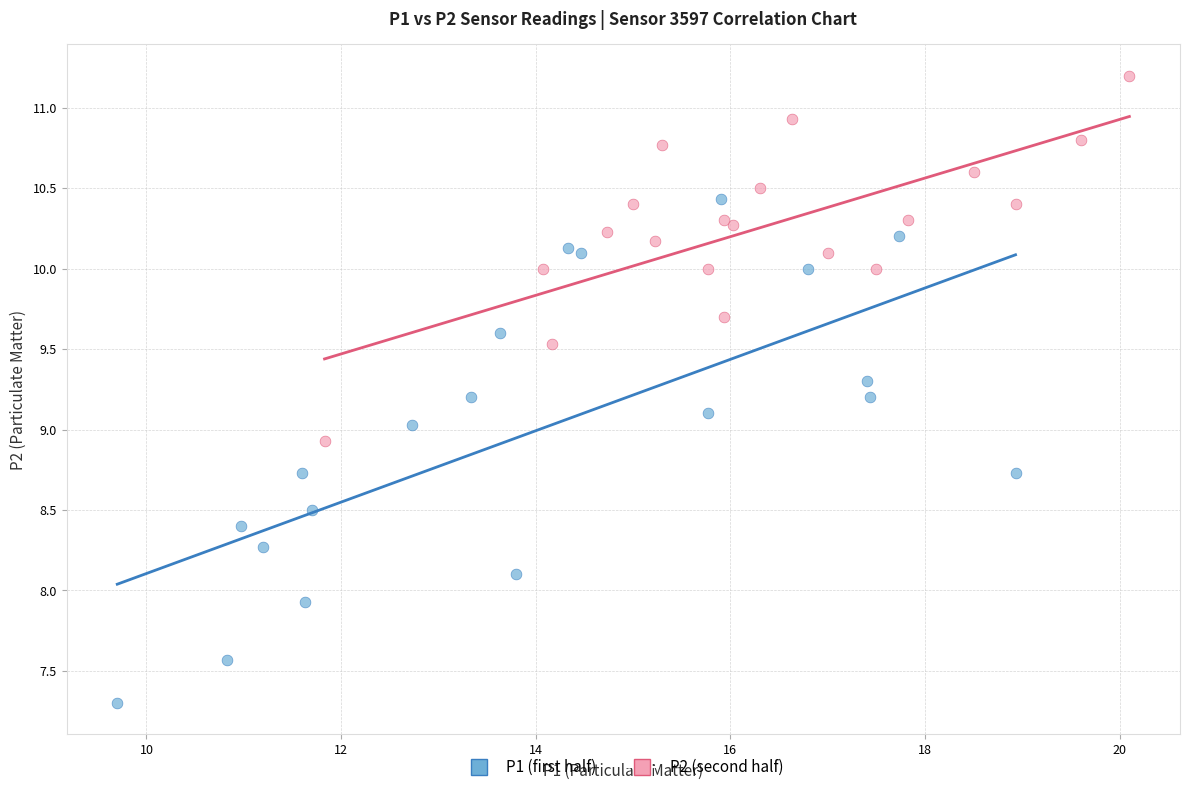

Which series contains the lowest Y value?

P1 (first half)